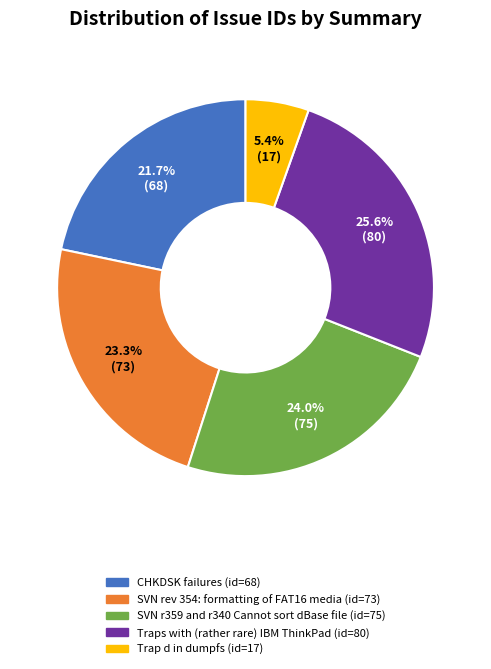

Which category has the biggest portion of the pie?

Traps with (rather rare) IBM ThinkPad